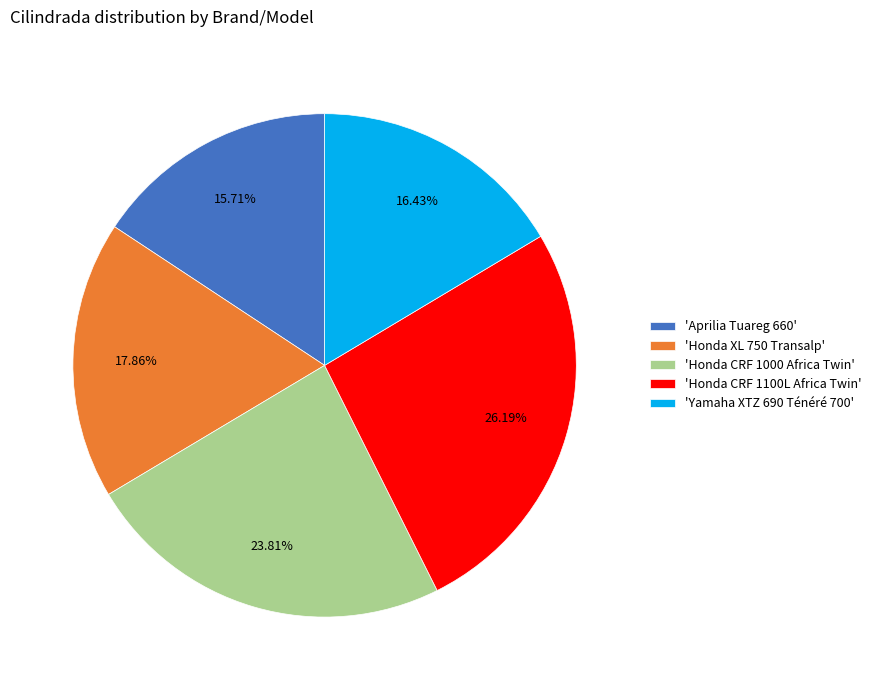

What is the ratio of the value at 'Honda XL 750 Transalp' to the value at 'Honda CRF 1100L Africa Twin'?

0.7